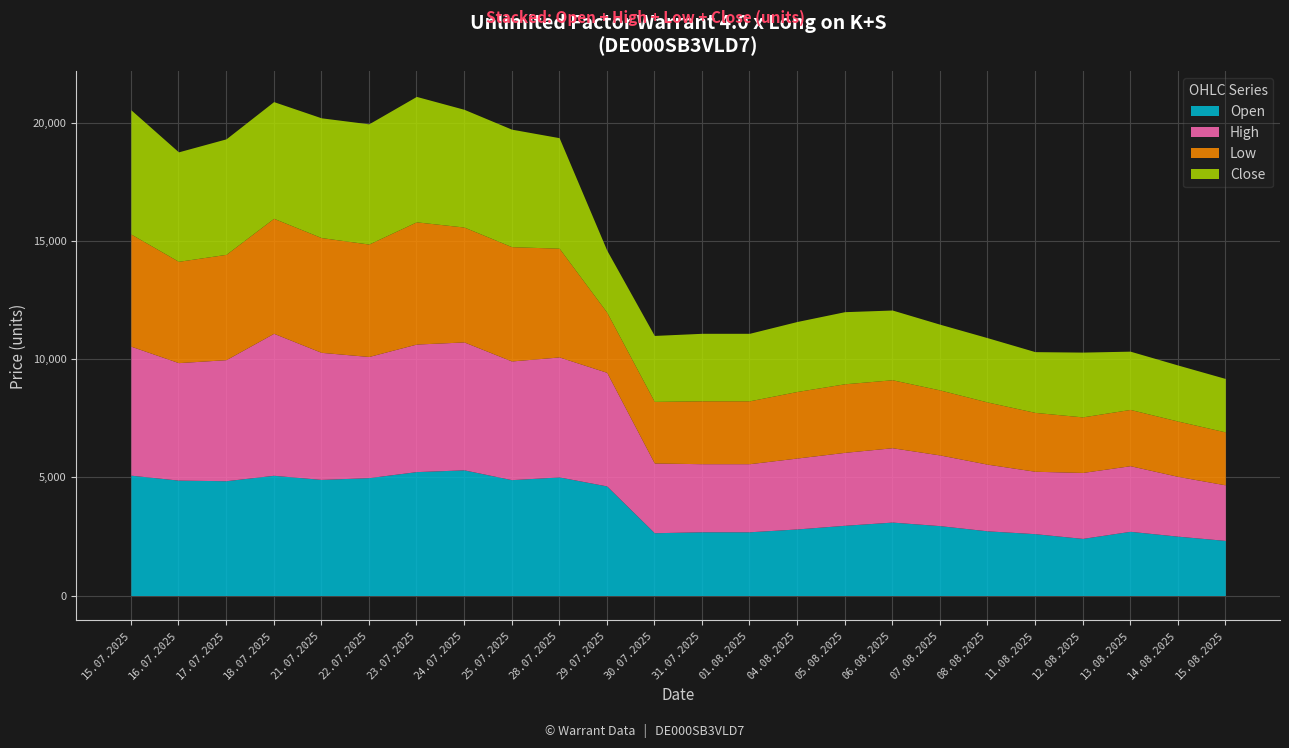

How many lines are shown in the chart?

4